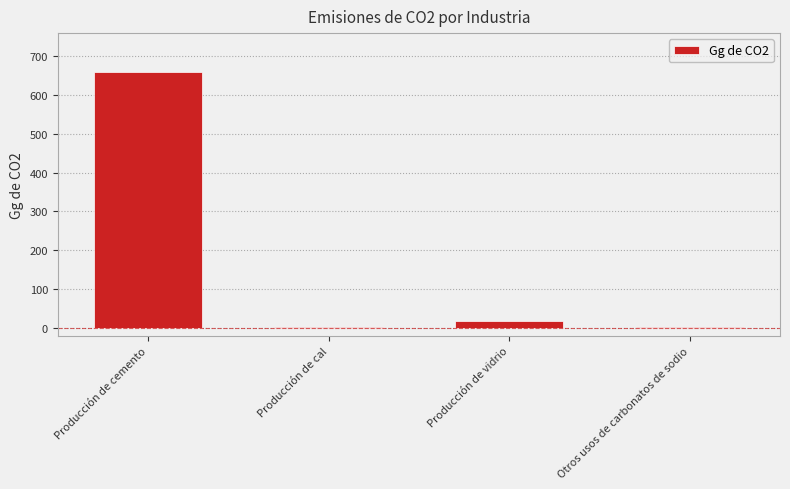

The value at Producción de cal is 3.0. True or false?

True